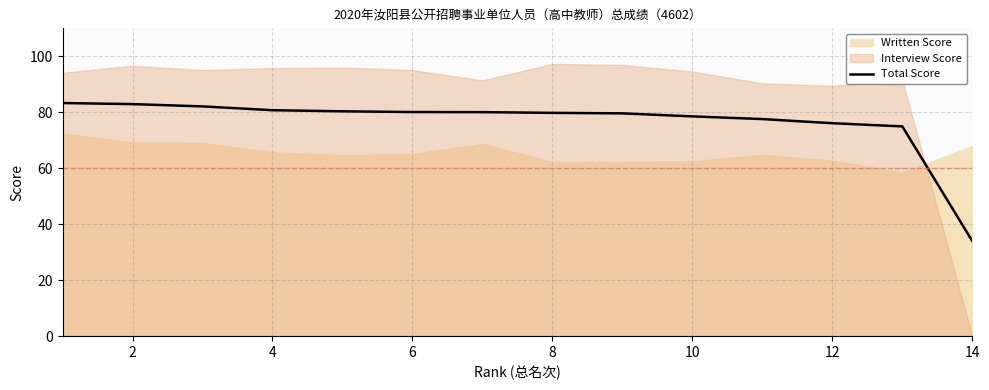

What is the maximum value for Total Score?

83.3